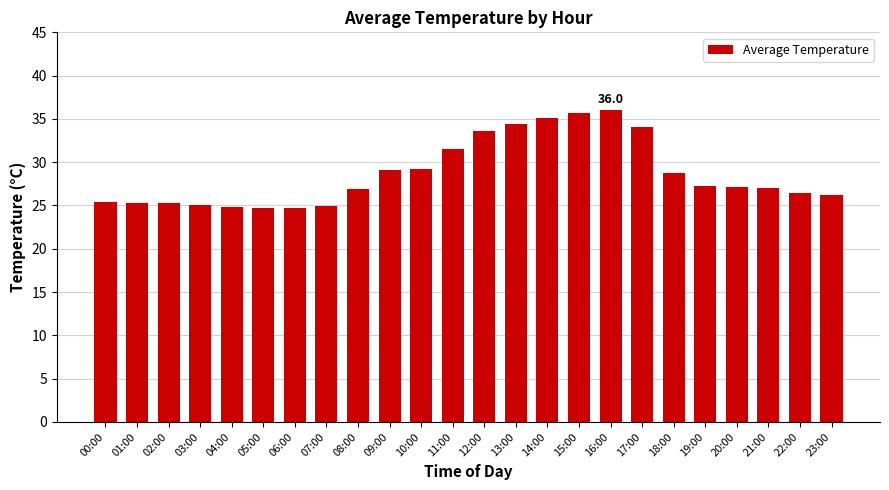

How many categories are shown in the chart?

24